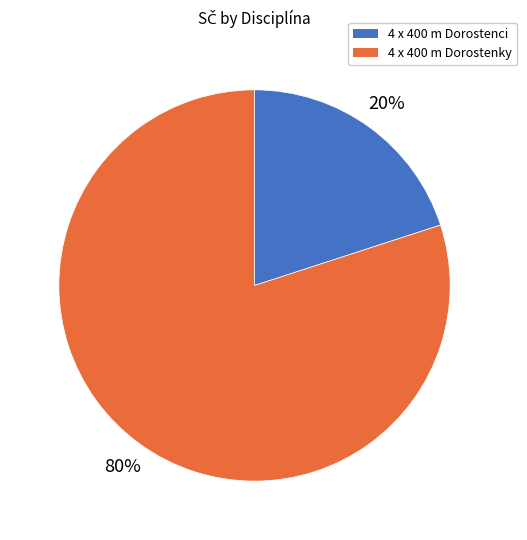

Is there any slice that represents more than half of the pie?

Yes